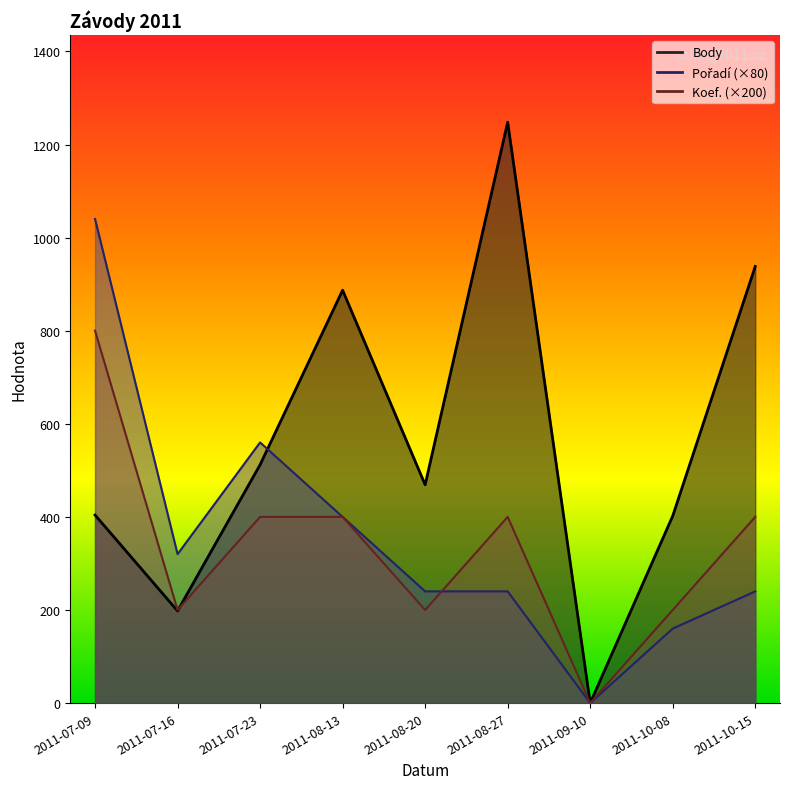

List the series in order of their peak value, highest first.

Body, Pořadí, Koef.